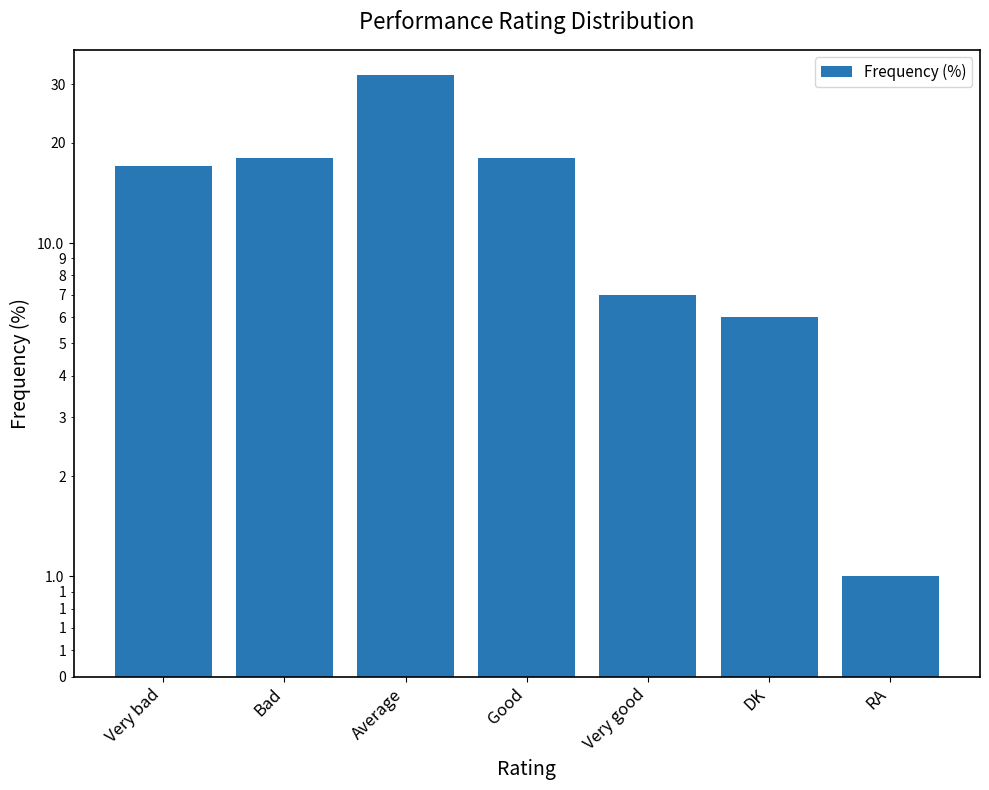

Rank the categories by value from lowest to highest.

RA, DK, Very good, Very bad, Bad, Good, Average